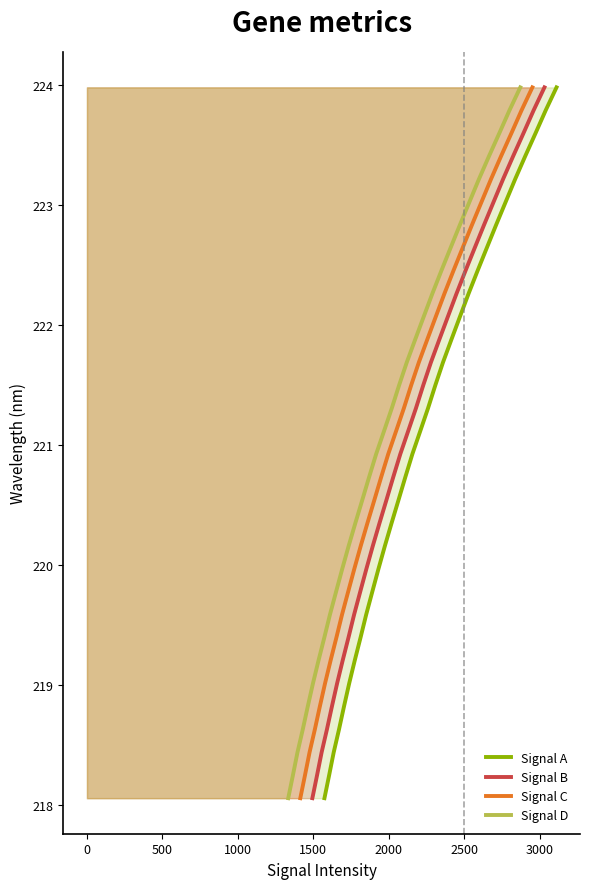

How many values in the Signal A series exceed 221?

16